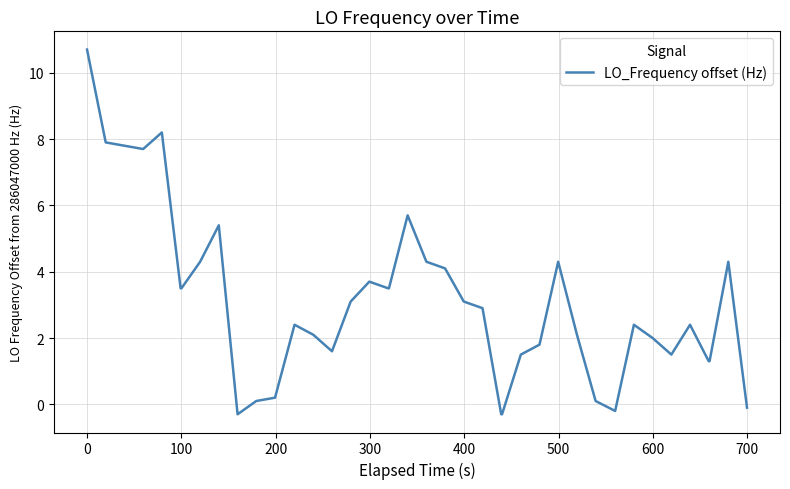

What is the minimum value shown in the chart?

-0.3